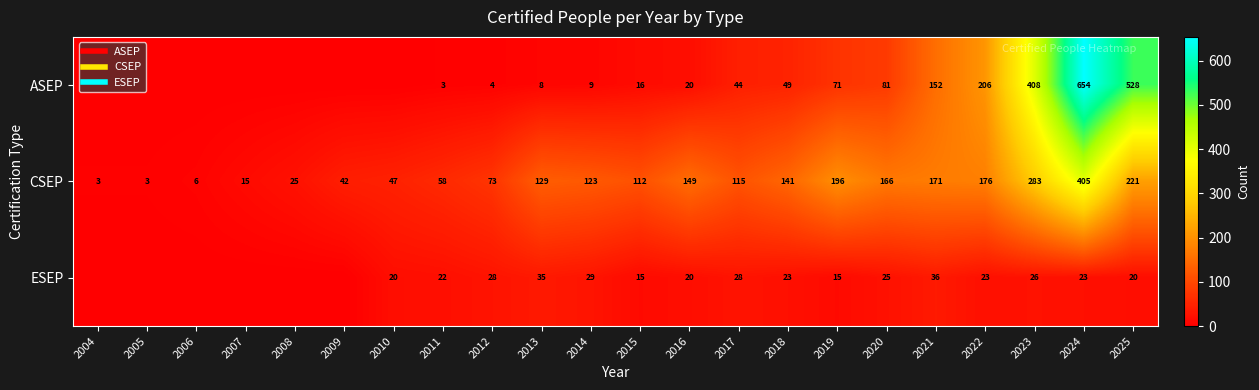

At which label is ASEP closest to 327?

2023